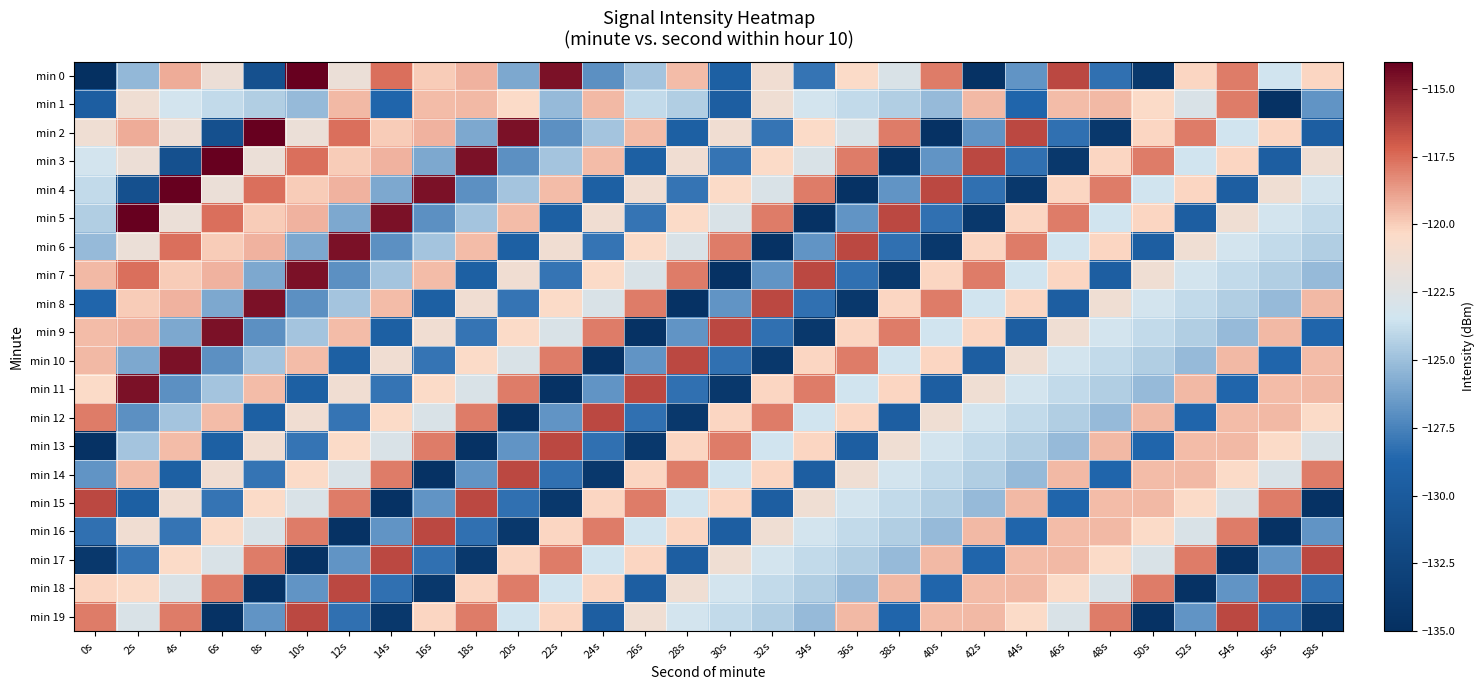

List the series in order of their peak value, lowest first.

min 1, min 12, min 13, min 14, min 15, min 16, min 17, min 18, min 19, min 6, min 7, min 8, min 9, min 10, min 11, min 0, min 2, min 3, min 4, min 5